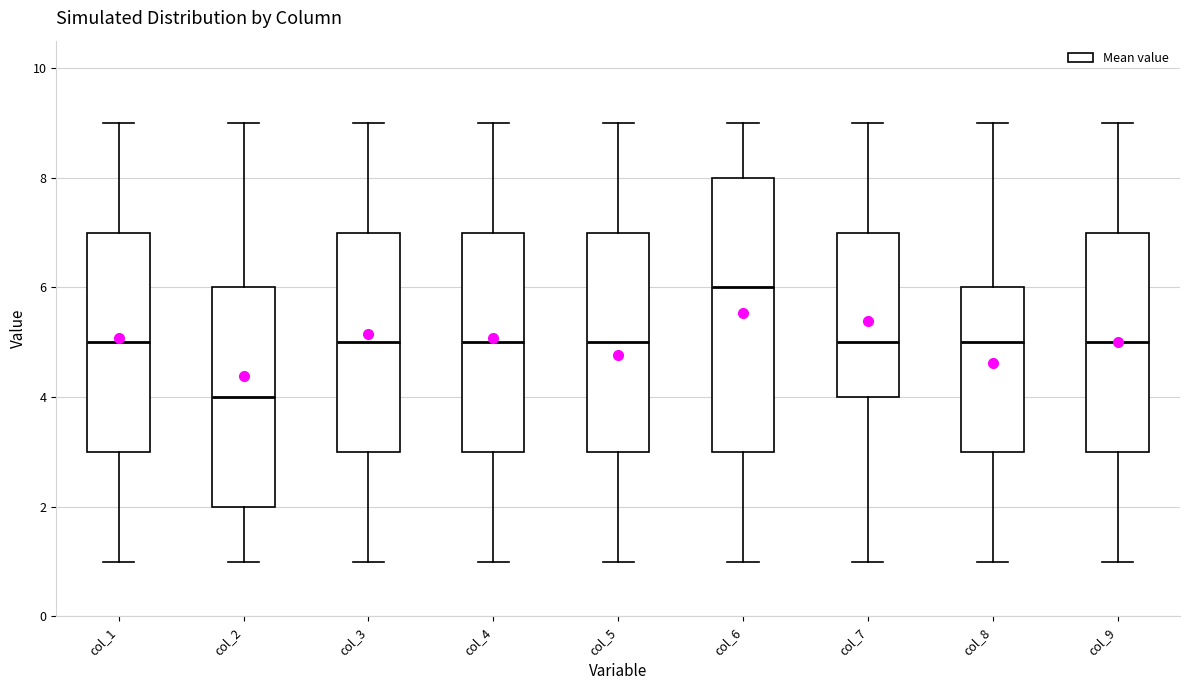

Reading left to right, transcribe this box plot: for each box, give where its median line is, the range the box spans, and where its two whiskers end, as read against the y-axis. The values are not printed on the chart, so give them approximately, as read against the axis.

col_1: median 5, box 3 to 7, whiskers 1 to 9
col_2: median 4, box 2 to 6, whiskers 1 to 9
col_3: median 5, box 3 to 7, whiskers 1 to 9
col_4: median 5, box 3 to 7, whiskers 1 to 9
col_5: median 5, box 3 to 7, whiskers 1 to 9
col_6: median 6, box 3 to 8, whiskers 1 to 9
col_7: median 5, box 4 to 7, whiskers 1 to 9
col_8: median 5, box 3 to 6, whiskers 1 to 9
col_9: median 5, box 3 to 7, whiskers 1 to 9